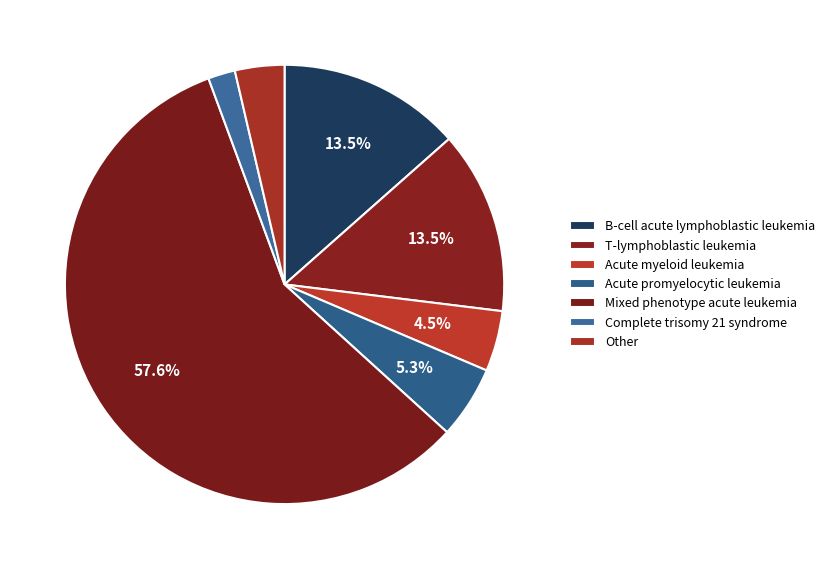

To the nearest percent, what is the difference between the largest and smallest slice percentages?

56%